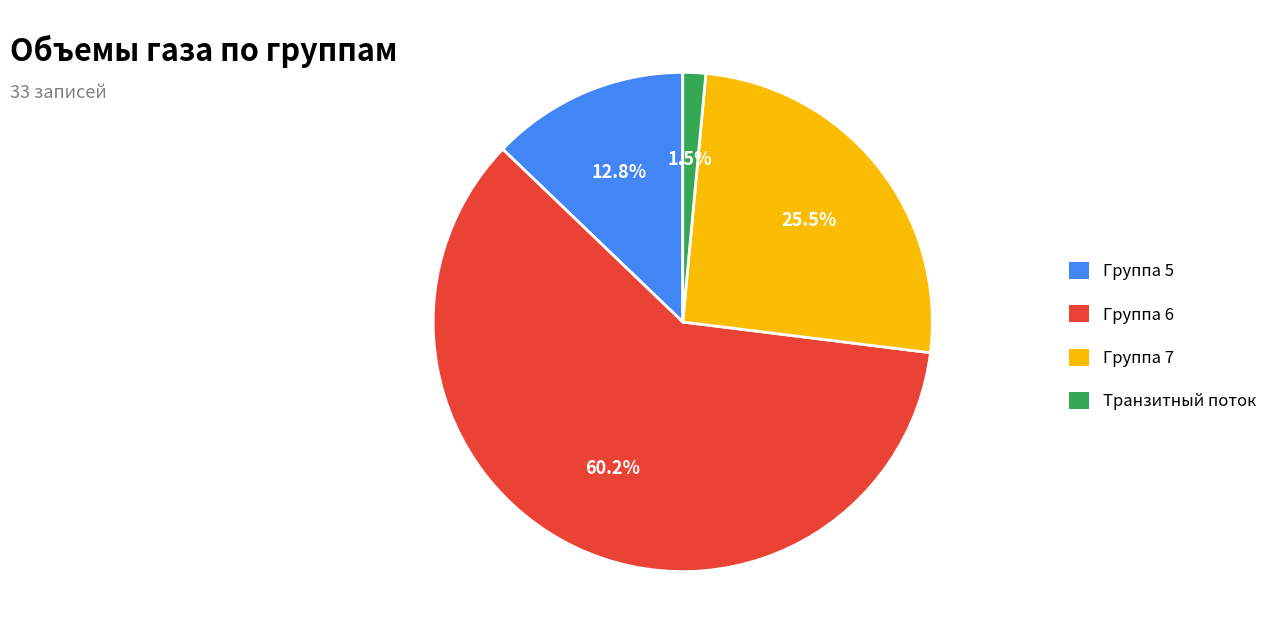

How many segments does this pie chart have?

4